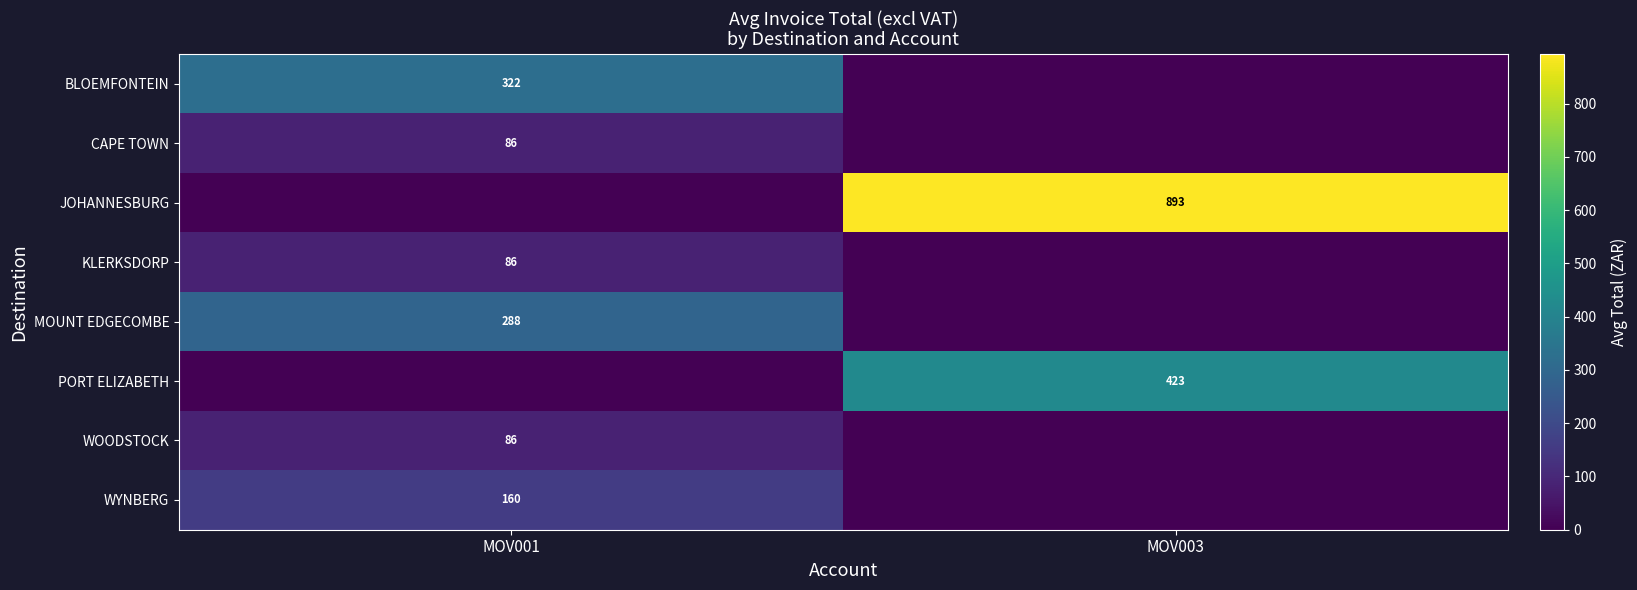

The PORT ELIZABETH series shows 423 at MOV003. True or false?

True